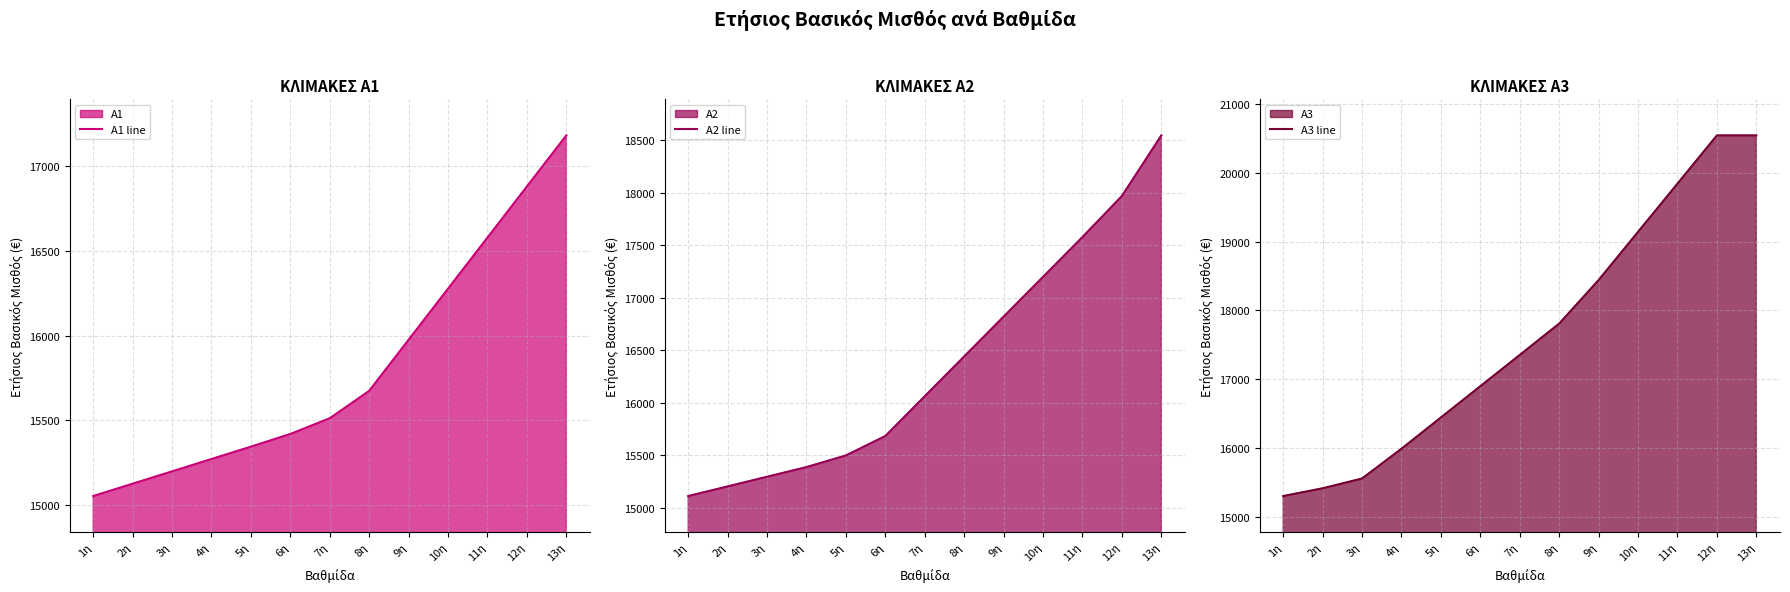

Which series changed the most between 6η and 7η?

A3 line